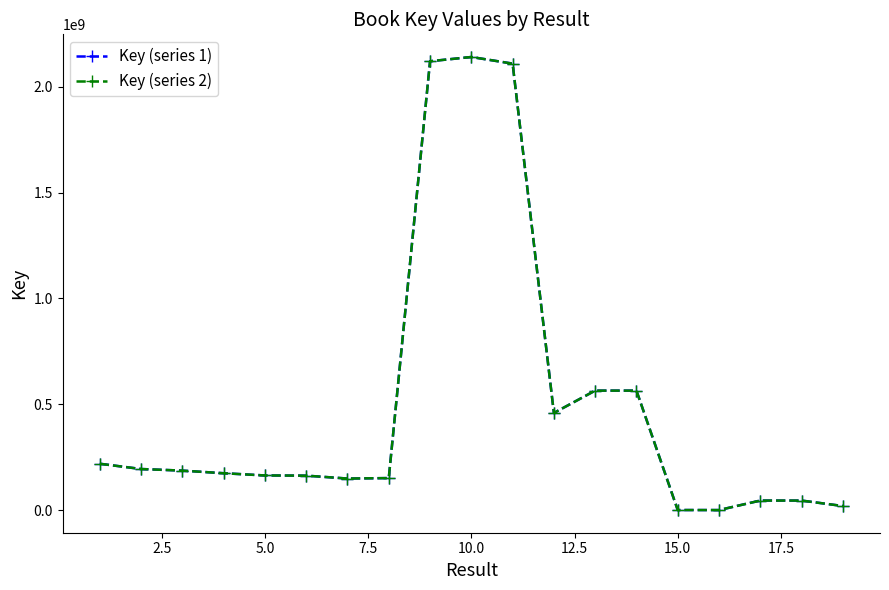

Does the chart have visible grid lines?

No